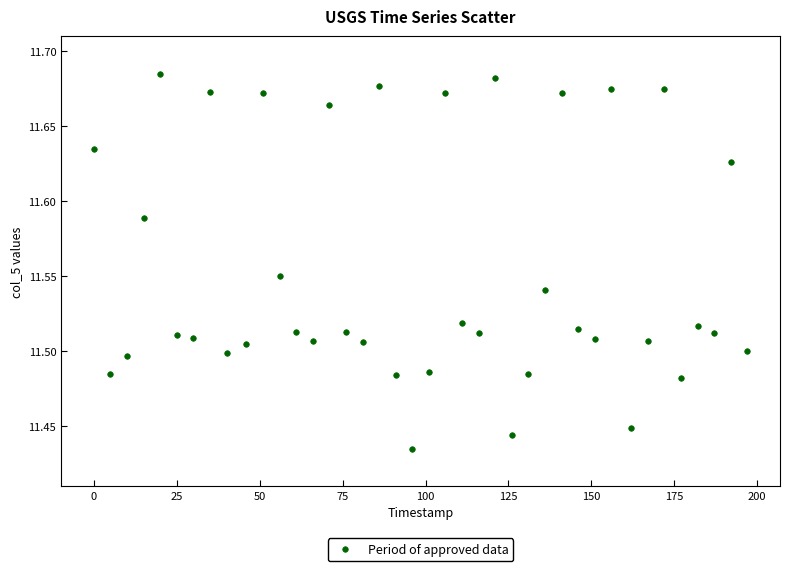

What is the range of X values (max minus min)?

197.0